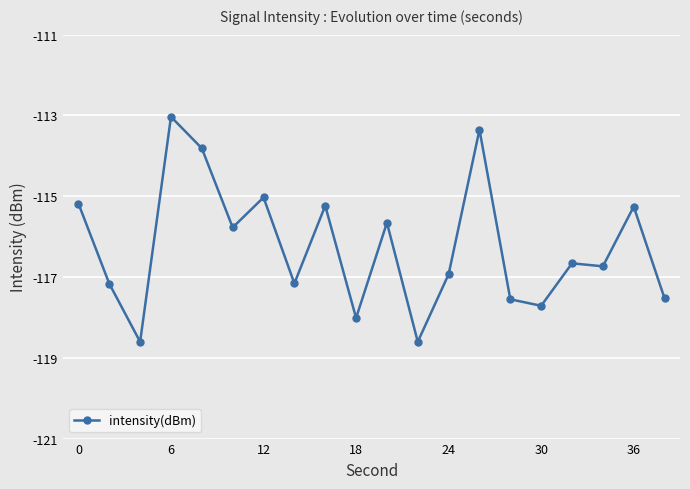

What is the difference between the maximum and second lowest values?

5.6